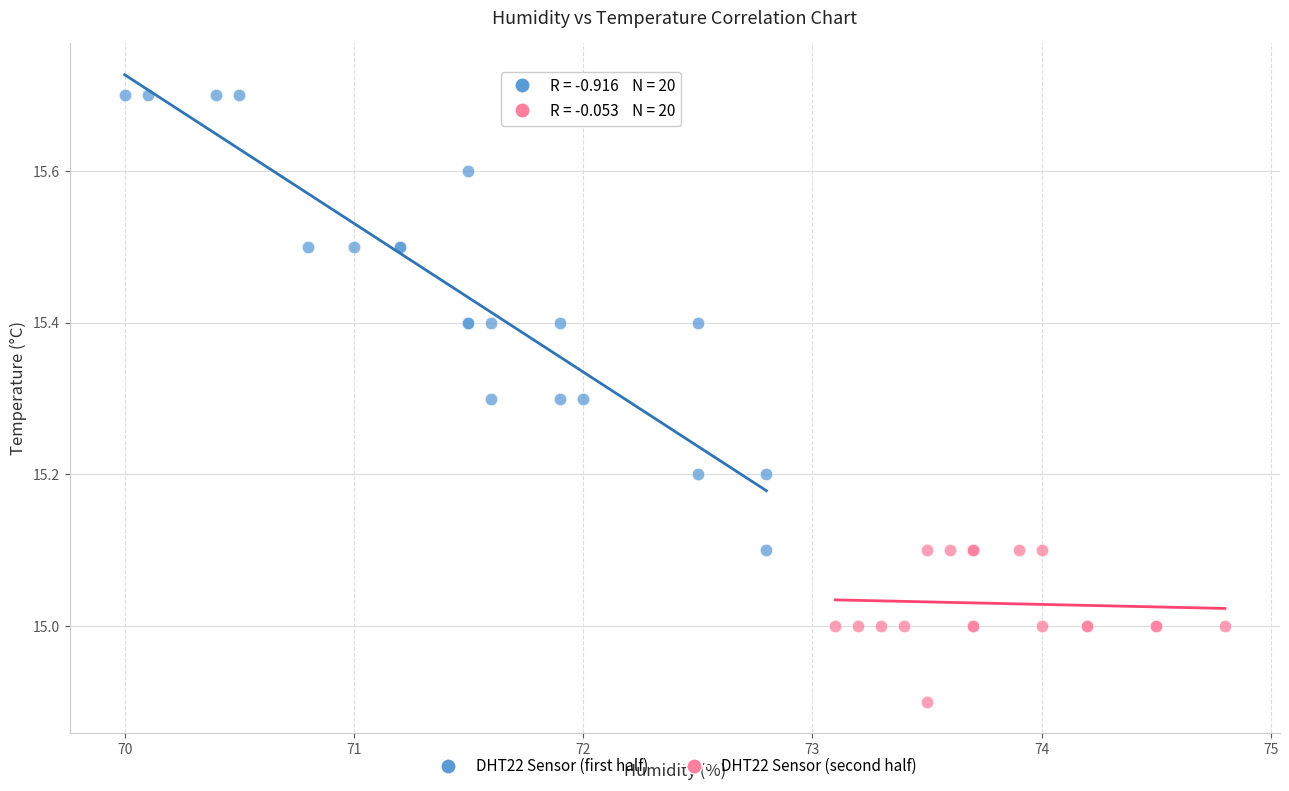

Which series has the largest Y range (max minus min)?

DHT22 Sensor (first half)